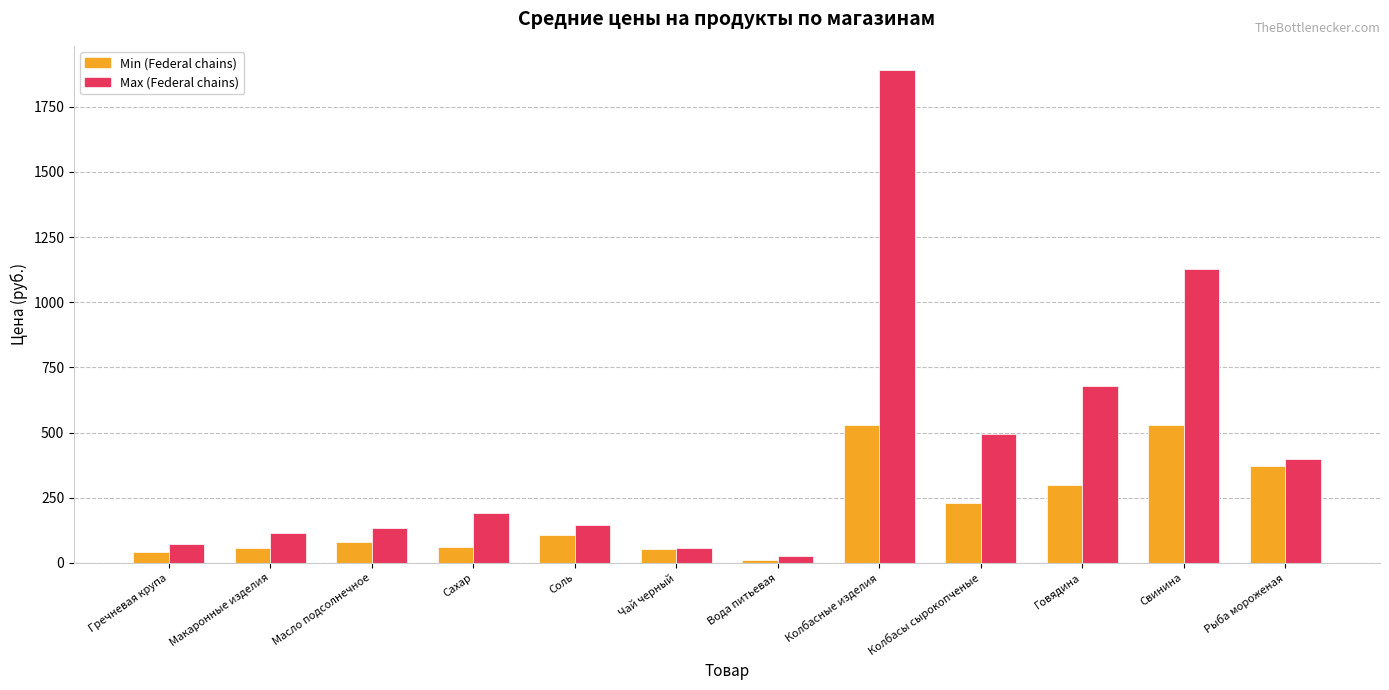

What are all the series names shown in the legend?

Min (Federal chains), Max (Federal chains)